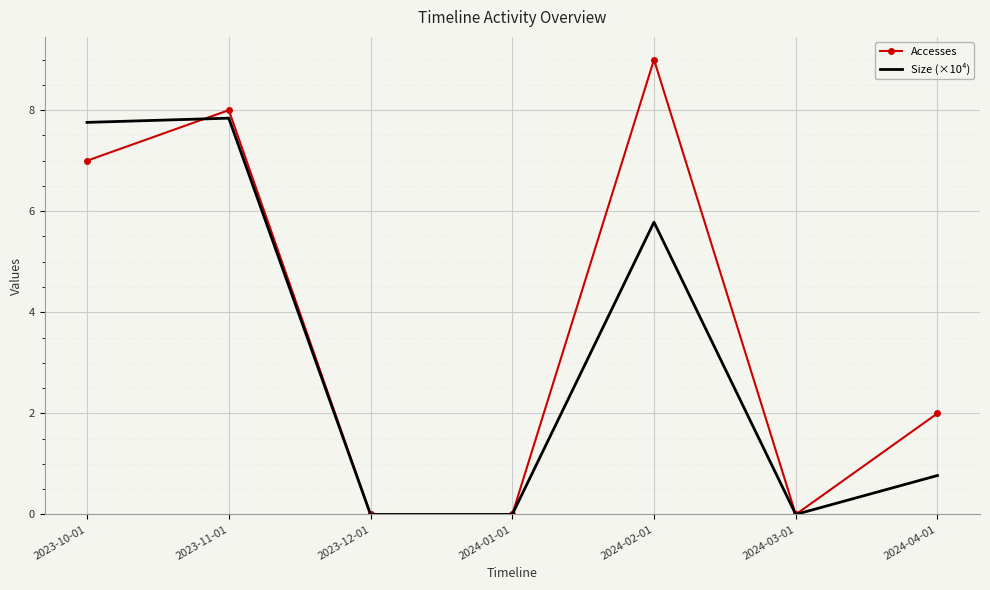

What position from the right is 2024-01-01?

4